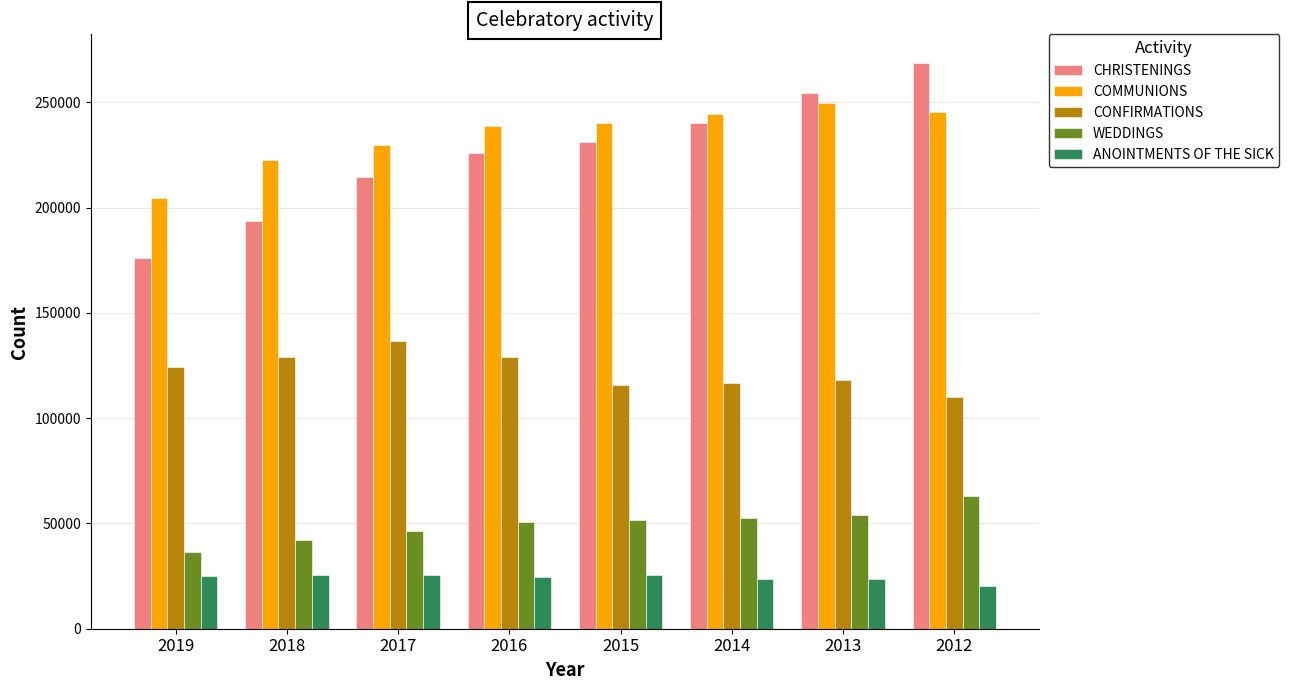

What is the value of the CHRISTENINGS bar at the 8th from the left?

268810